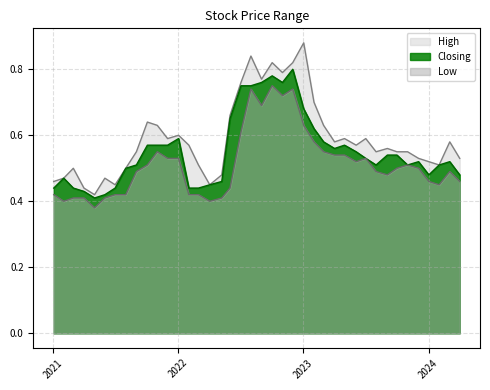

True or false: Low and High cross at least once.

False